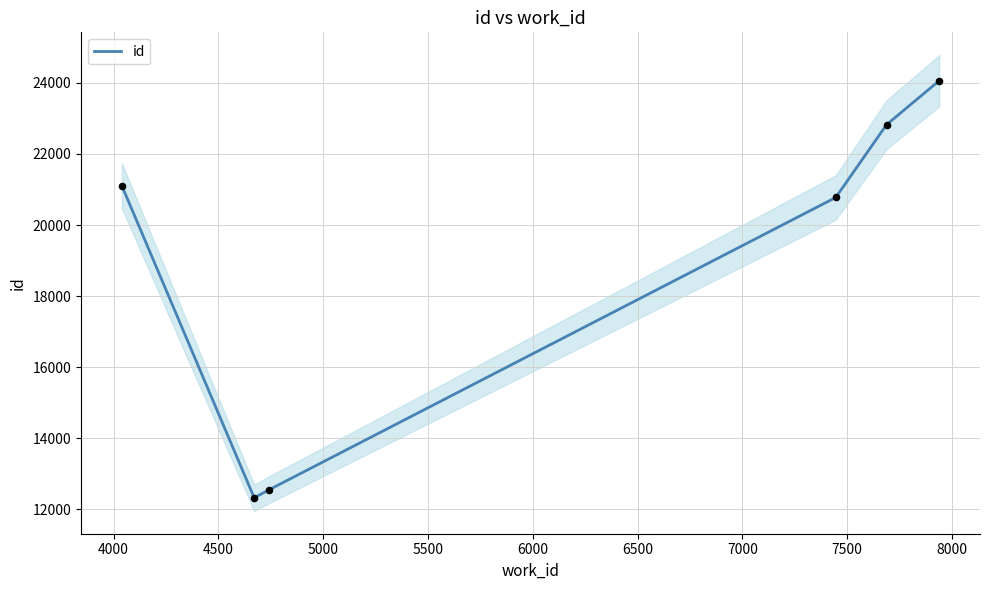

What is the minimum value for id?

12328